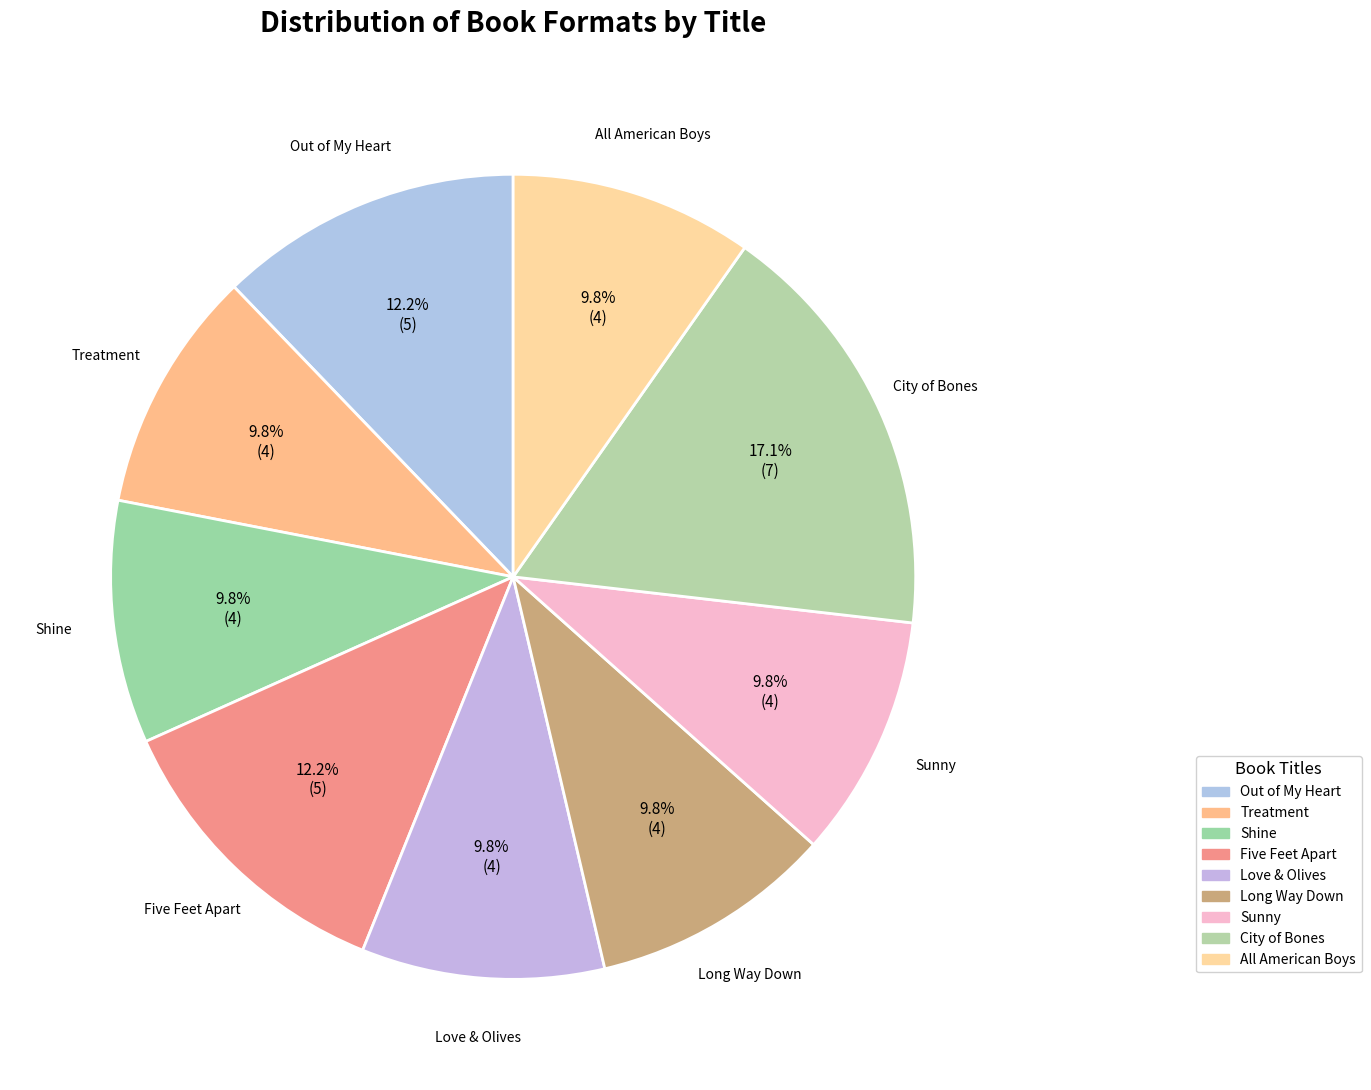

Approximately how many times larger is the value at City of Bones compared to Out of My Heart?

1.4